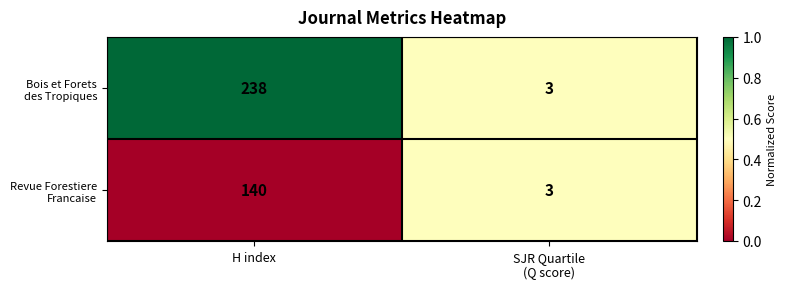

At which category is the sum across all series the highest?

H index